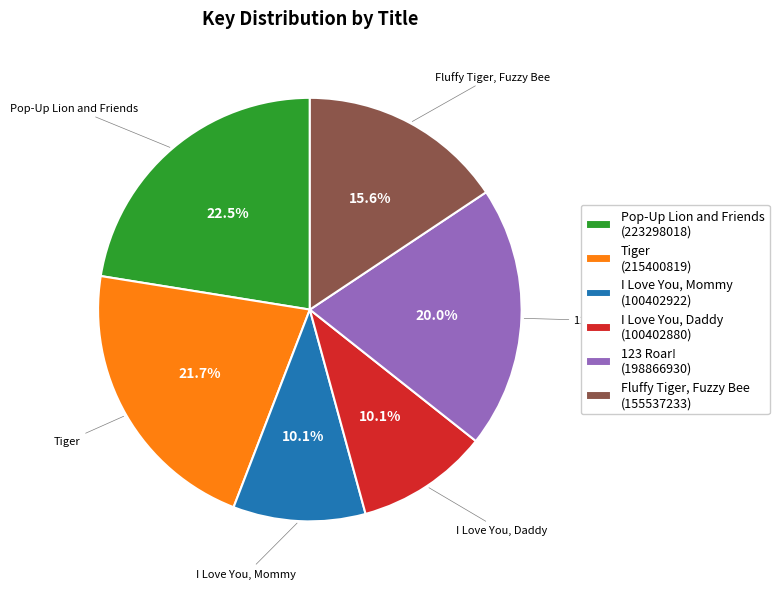

How many slices are in this pie chart?

6